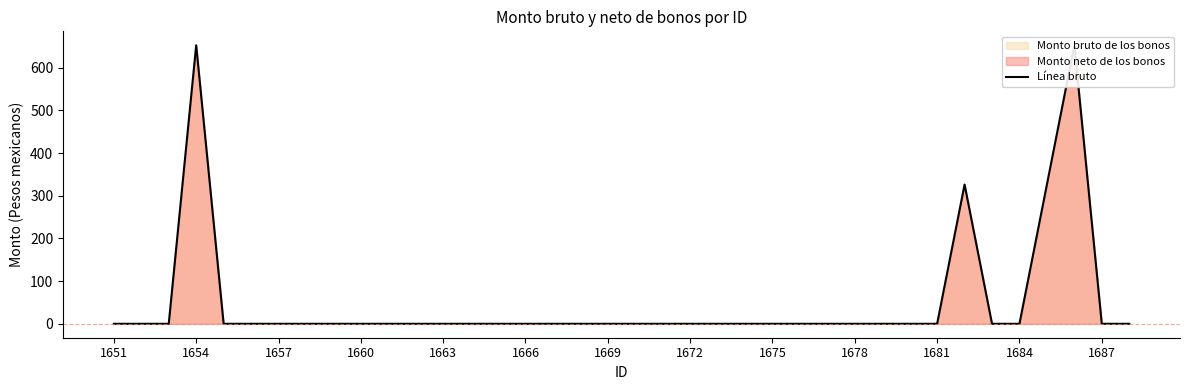

The chart shows a value of 326.3 at 31. True or false?

True